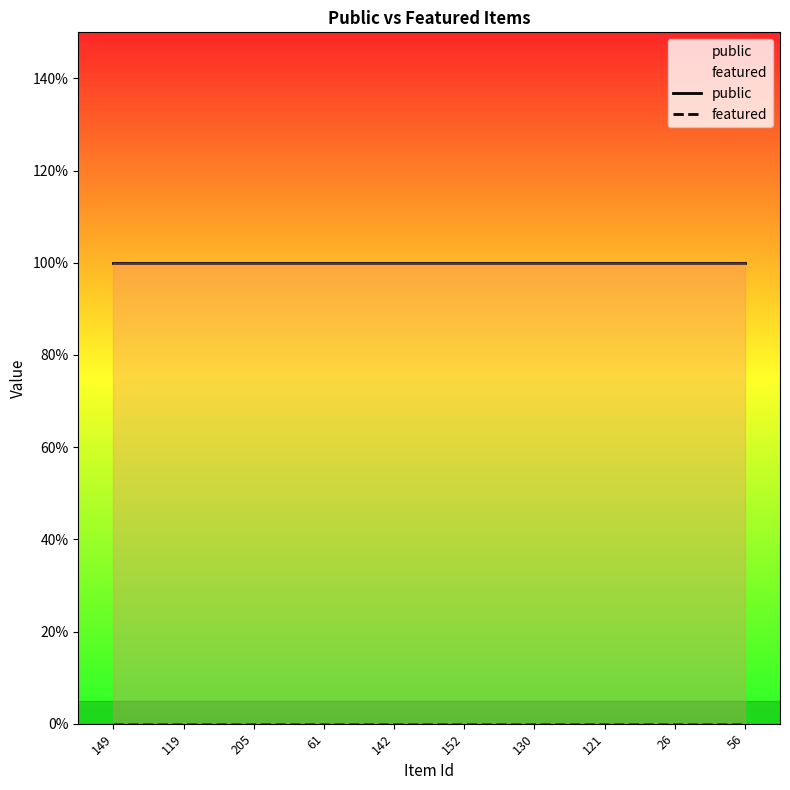

How many lines are shown in the chart?

2